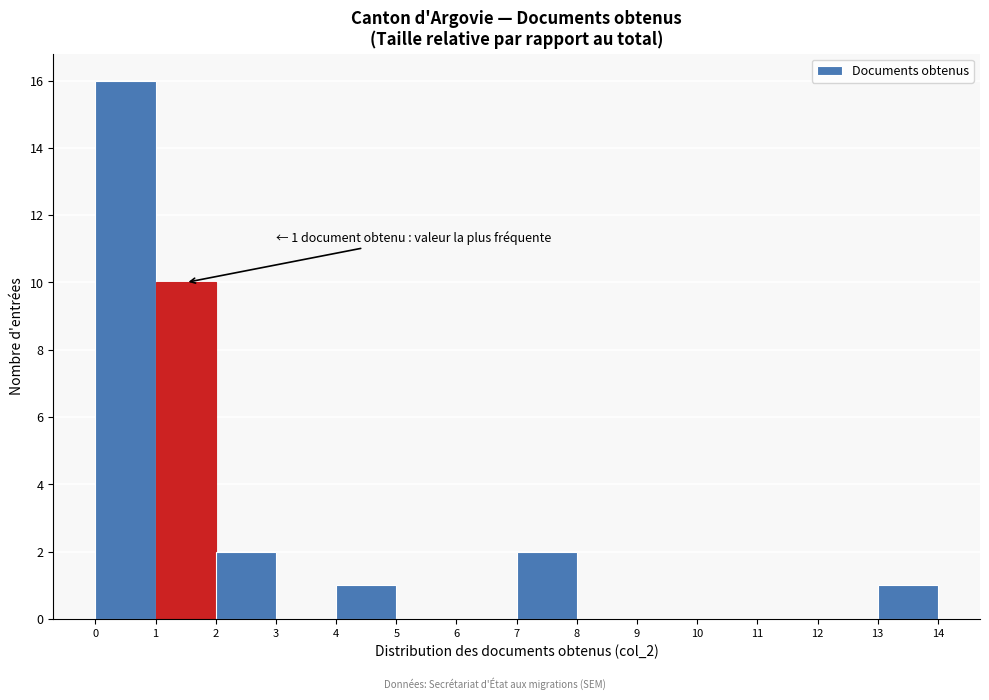

Which range on the x-axis has the tallest bar?

0 to 1